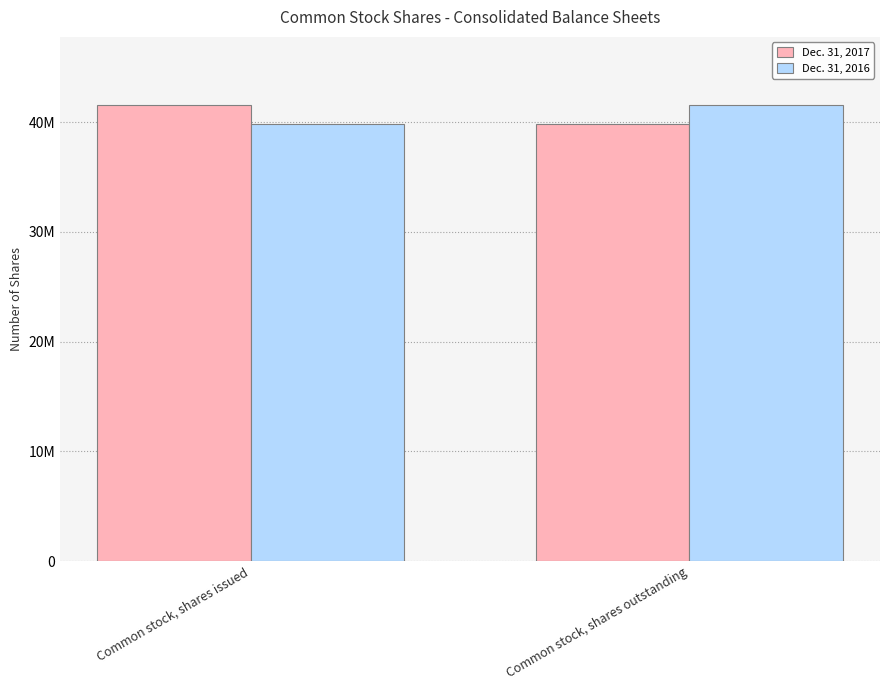

What is the highest value of the Dec. 31, 2017 series?

41532154